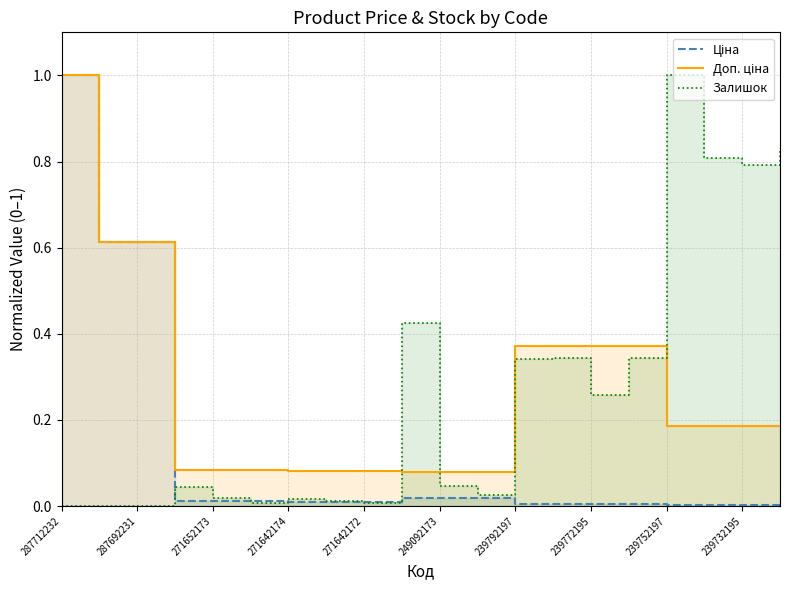

Does the chart have visible grid lines?

Yes